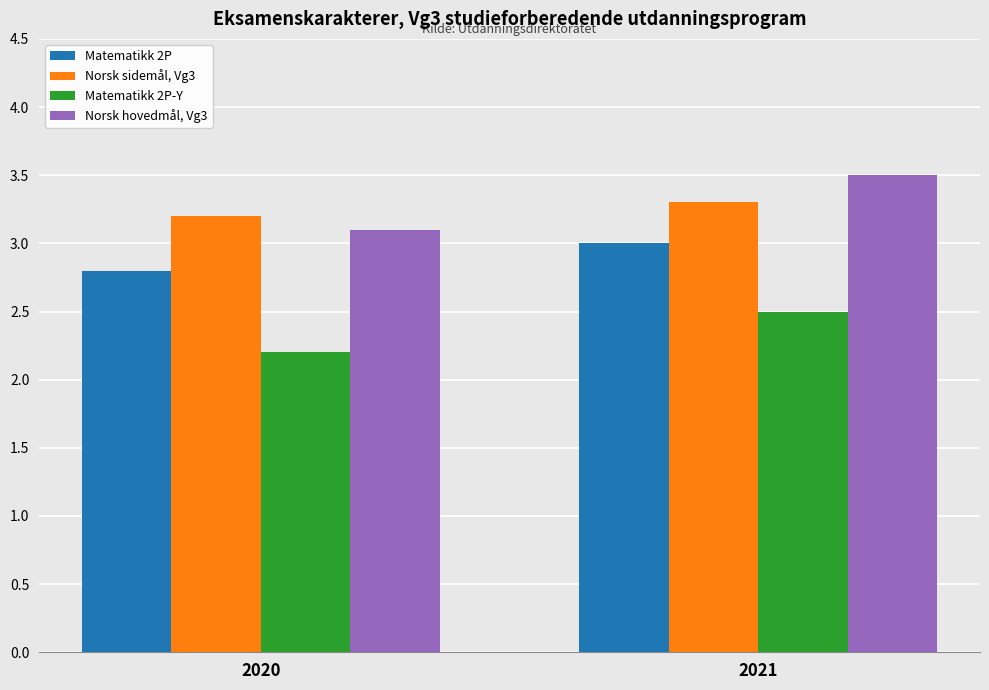

How many bars are there in each group?

4